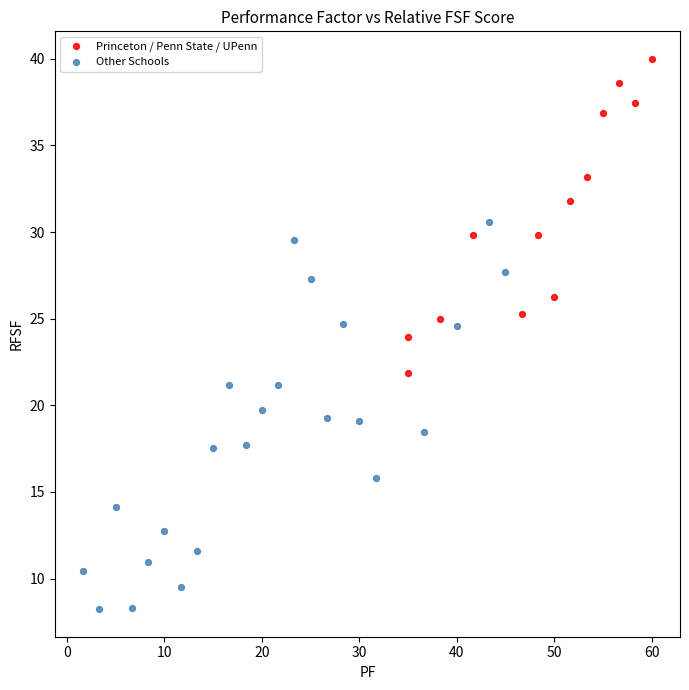

Which series has the widest spread of Y values?

Other Schools